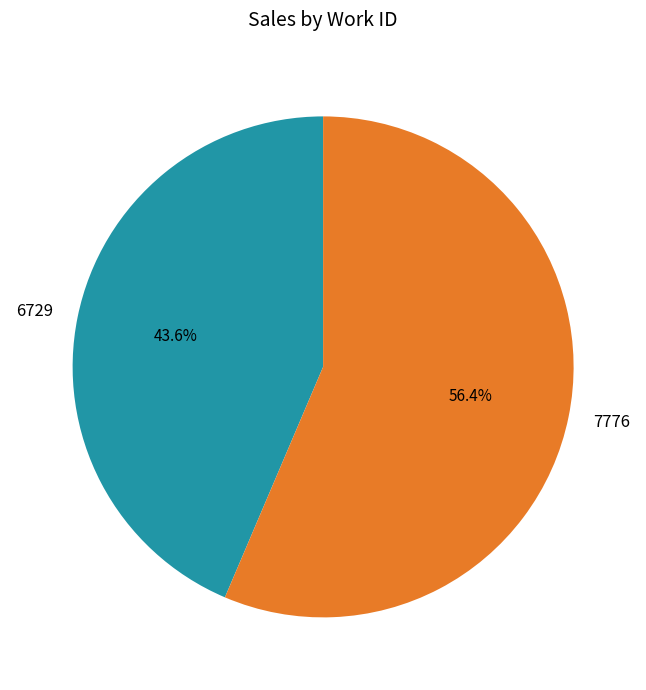

Which category accounts for the majority?

7776